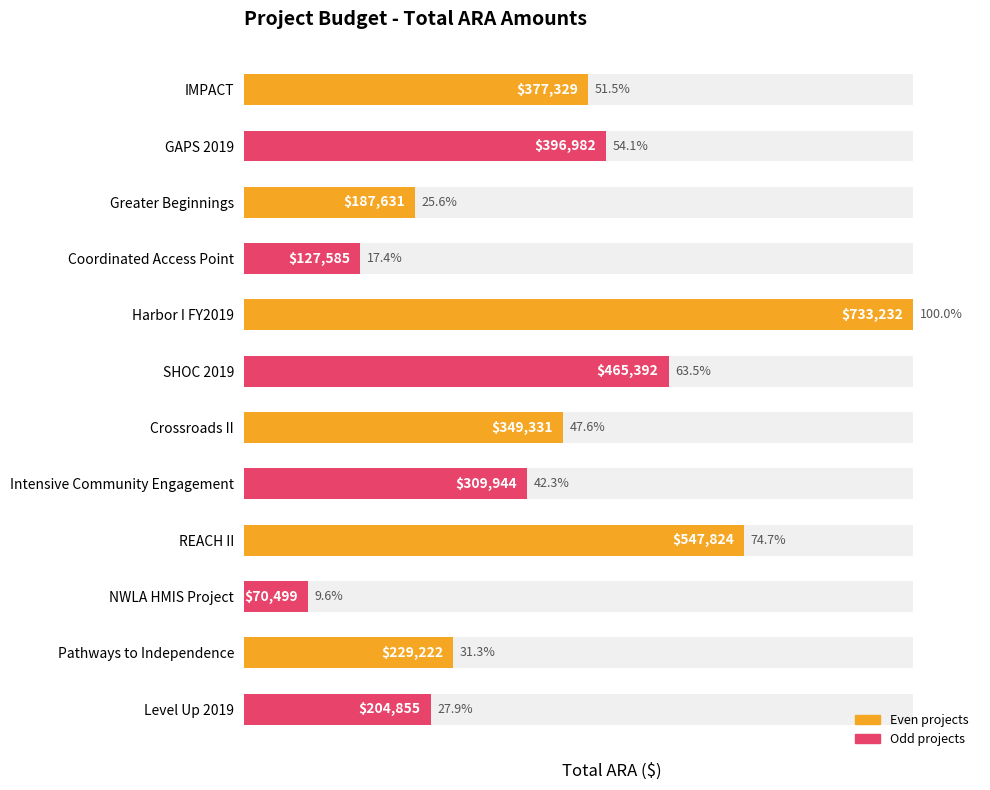

What is the sum of all values?

545.5